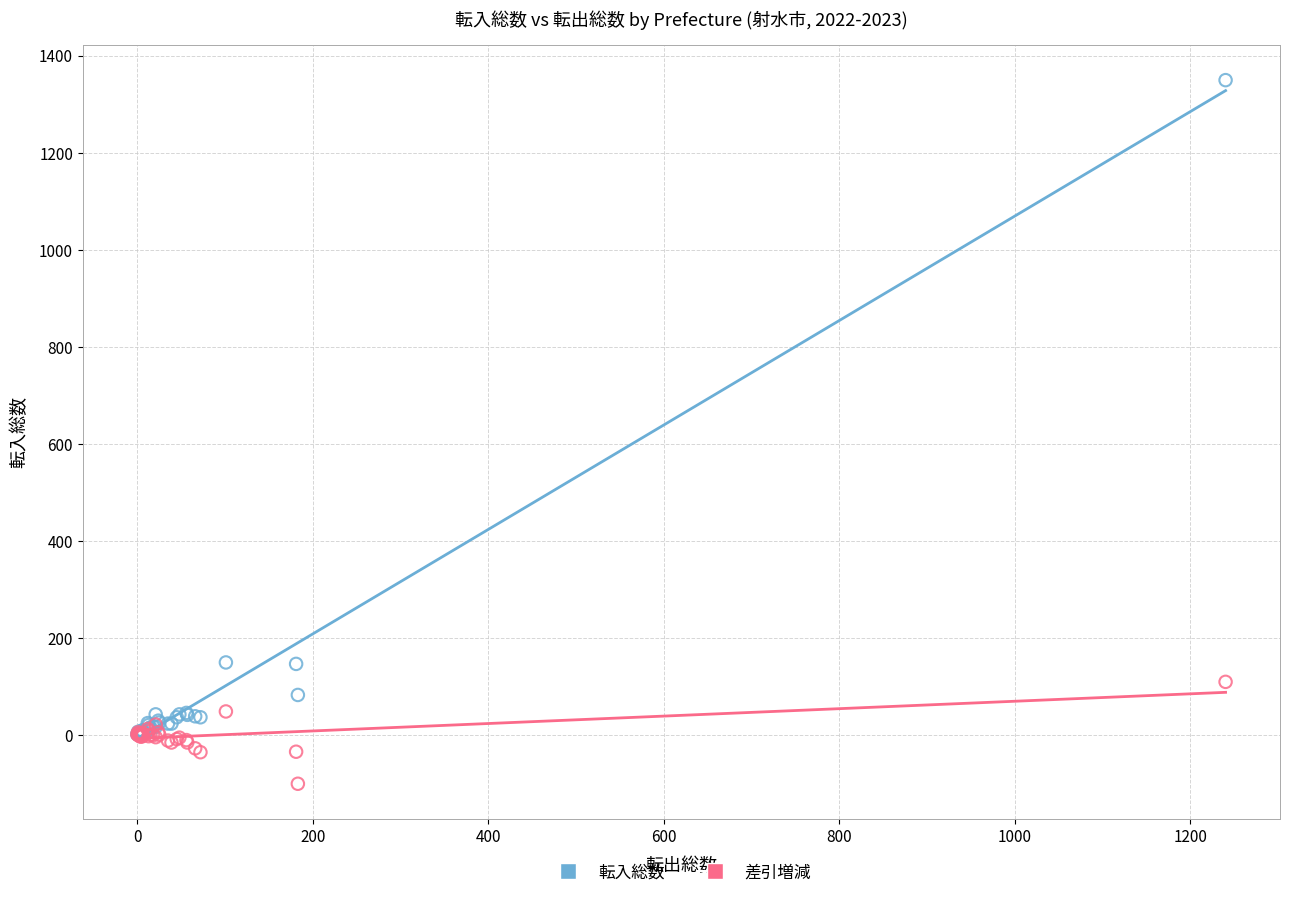

Which series has the largest Y range (max minus min)?

転入総数